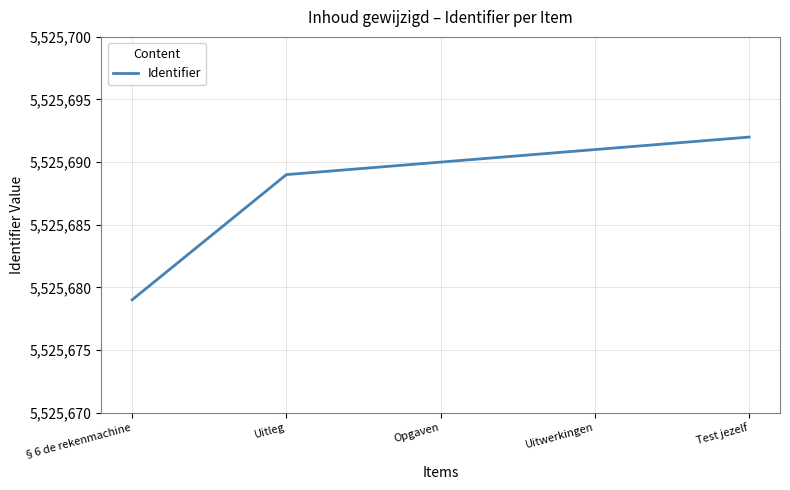

Reading right to left, extract all data points from this chart.

Test jezelf=5525692	Uitwerkingen=5525691	Opgaven=5525690	Uitleg=5525689	§6 de rekenmachine=5525679